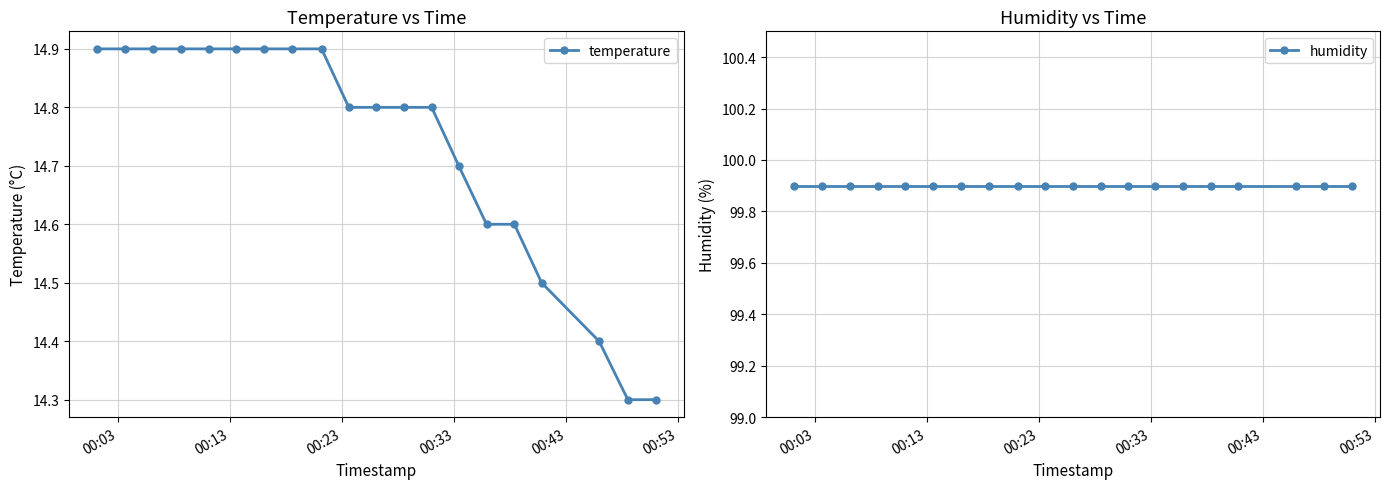

Reading left to right, transcribe all the data shown in this chart.

temperature: 14.9	14.9	14.9	14.9	14.9	14.9	14.9	14.9	14.9	14.8	14.8	14.8	14.8	14.7	14.6	14.6	14.5	14.4	14.3	14.3
humidity: 99.9	99.9	99.9	99.9	99.9	99.9	99.9	99.9	99.9	99.9	99.9	99.9	99.9	99.9	99.9	99.9	99.9	99.9	99.9	99.9